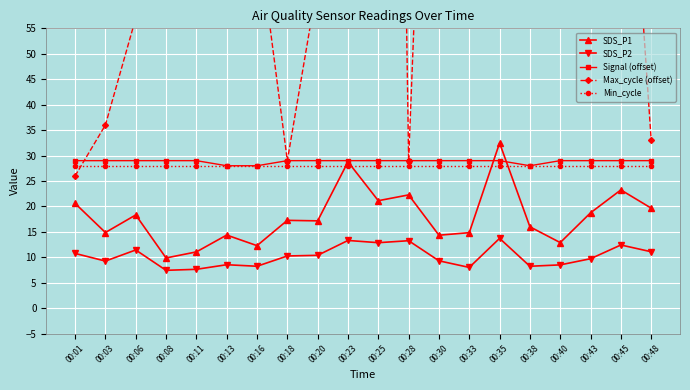

Where do SDS_P1 and Signal (offset) first cross each other?

00:33 and 00:35